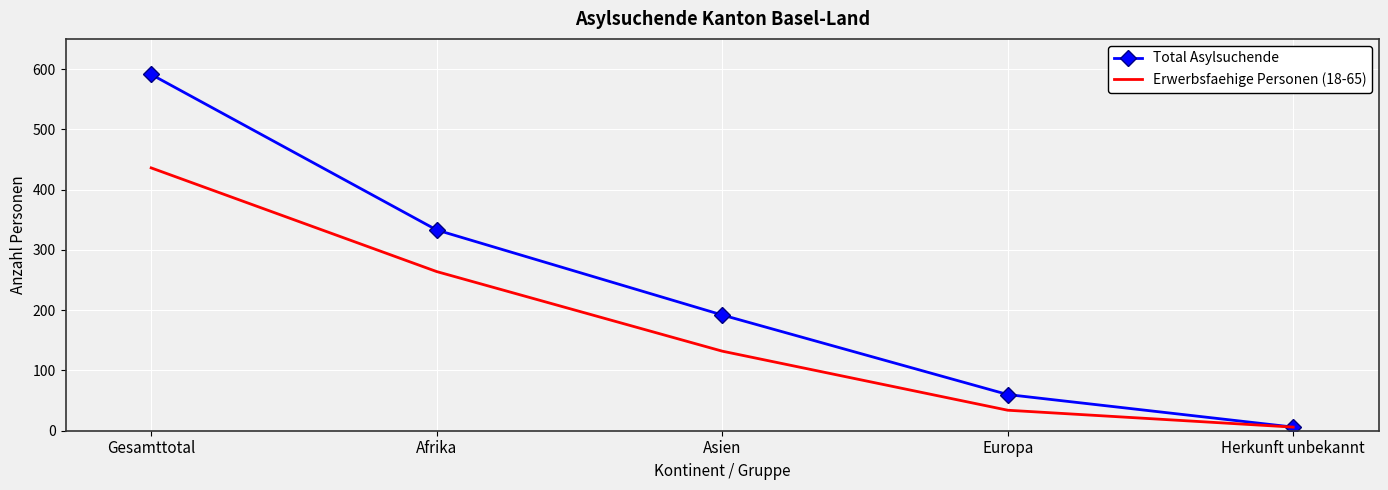

Reading left to right, what are all the values shown in this chart?

Total Asylsuchende: Gesamttotal=591	Afrika=333	Asien=192	Europa=60	Herkunft unbekannt=6
Erwerbsfaehige Personen (18-65): Gesamttotal=436	Afrika=264	Asien=132	Europa=34	Herkunft unbekannt=6